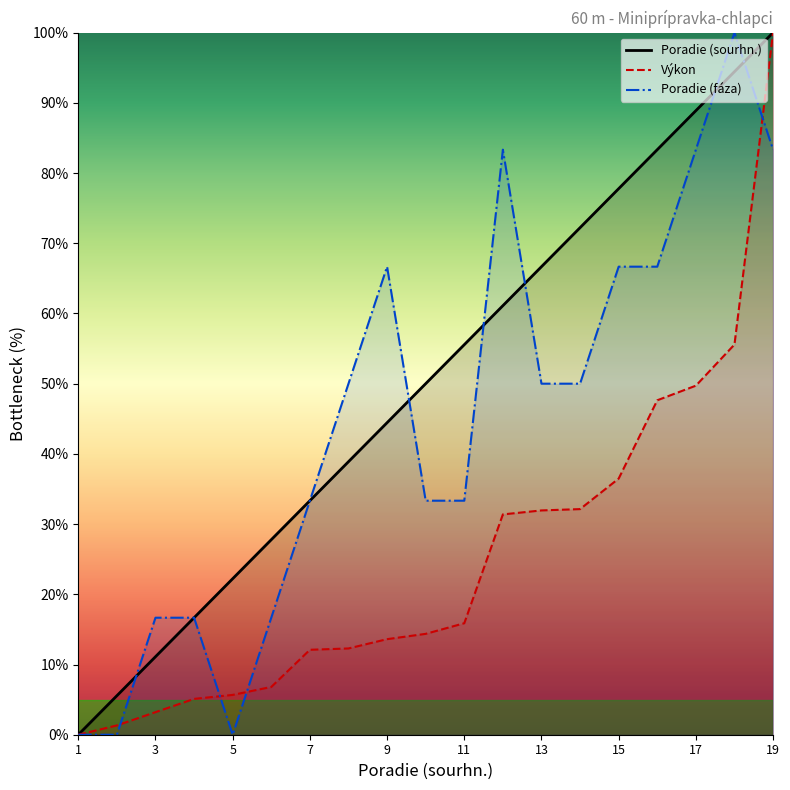

Which label corresponds to the largest value in the chart?

19